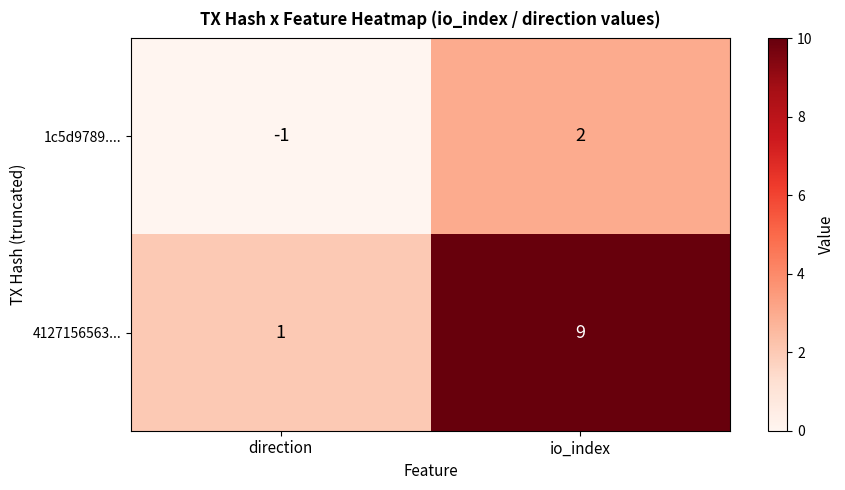

Reading left to right, list all the values displayed in this chart.

1c5d9789....: direction=-1	io_index=2
4127156563...: direction=1	io_index=9